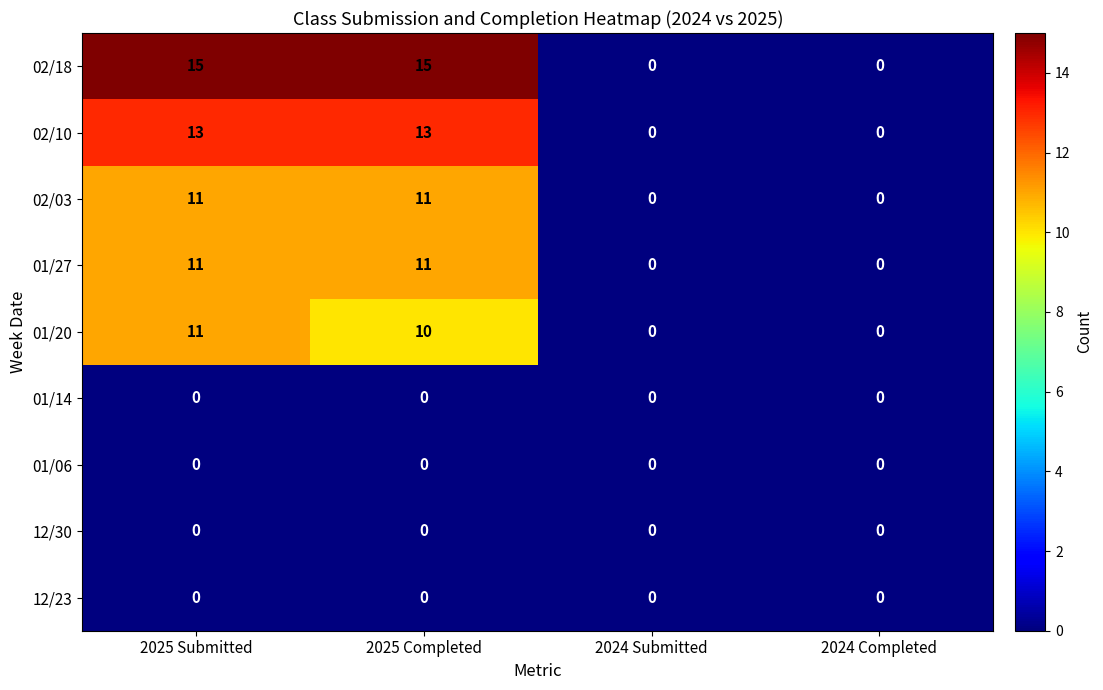

At which category is the sum across all series the highest?

2025 Submitted